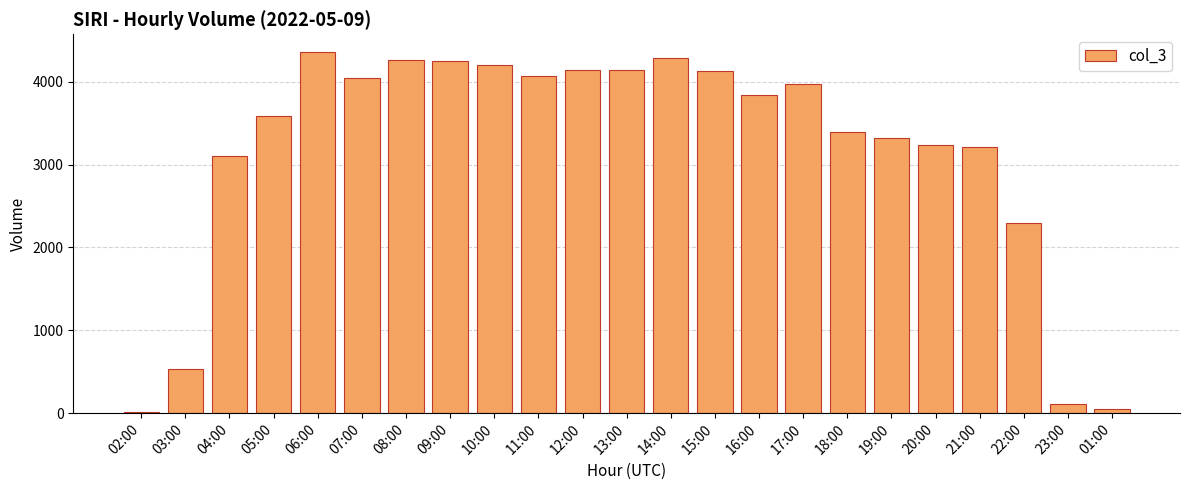

Which has a higher value, 22:00 or 02:00?

22:00